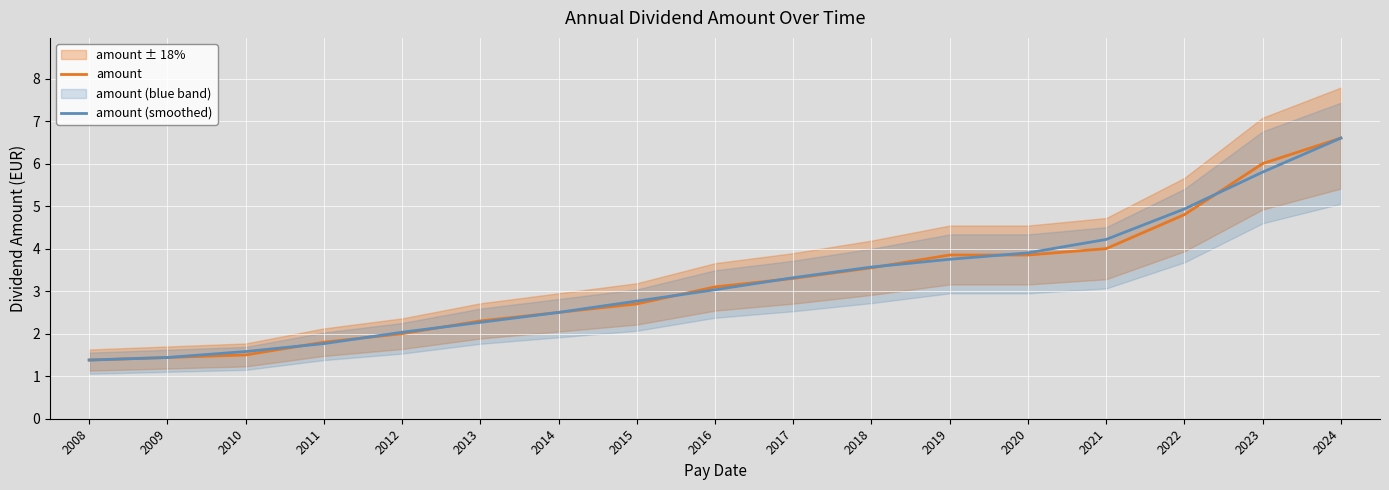

Reading left to right, extract all data points from this chart.

amount: 2008=1.4	2009=1.4	2010=1.5	2011=1.8	2012=2.0	2013=2.3	2014=2.5	2015=2.7	2016=3.1	2017=3.3	2018=3.5	2019=3.9	2020=3.9	2021=4.0	2022=4.8	2023=6.0	2024=6.6
amount (smoothed): 2008=1.4	2009=1.4	2010=1.6	2011=1.8	2012=2.0	2013=2.3	2014=2.5	2015=2.8	2016=3.0	2017=3.3	2018=3.6	2019=3.7	2020=3.9	2021=4.2	2022=4.9	2023=5.8	2024=6.6